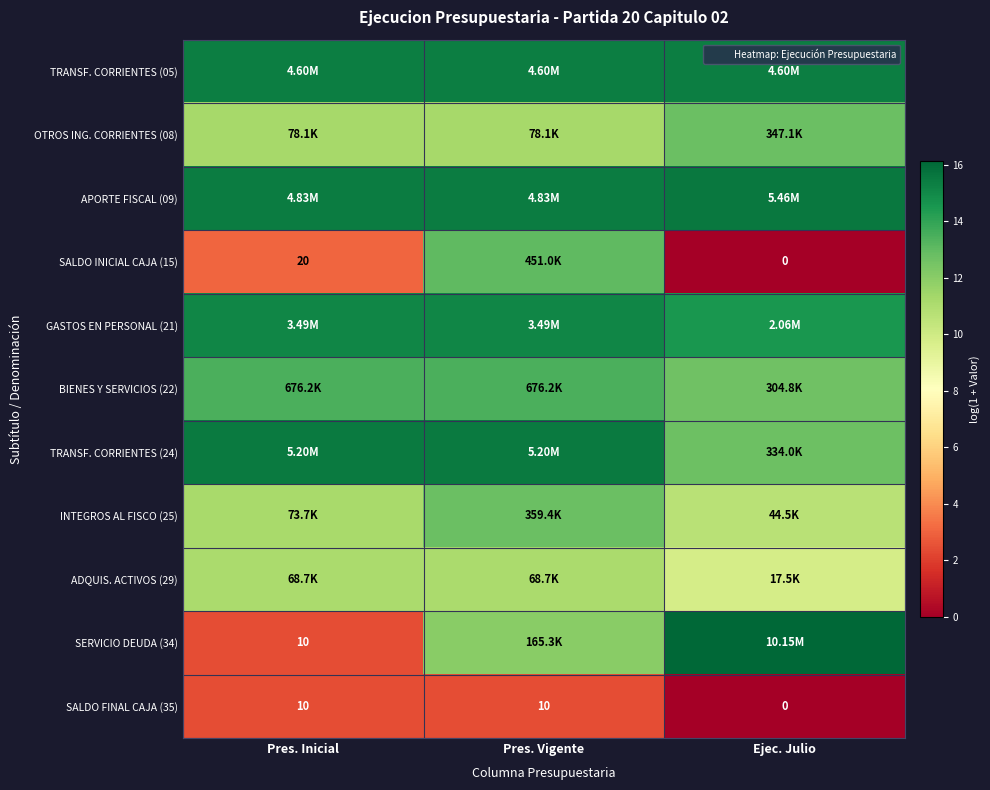

The value of GASTOS EN PERSONAL (21) at Ejec. Julio is 14.5. True or false?

True